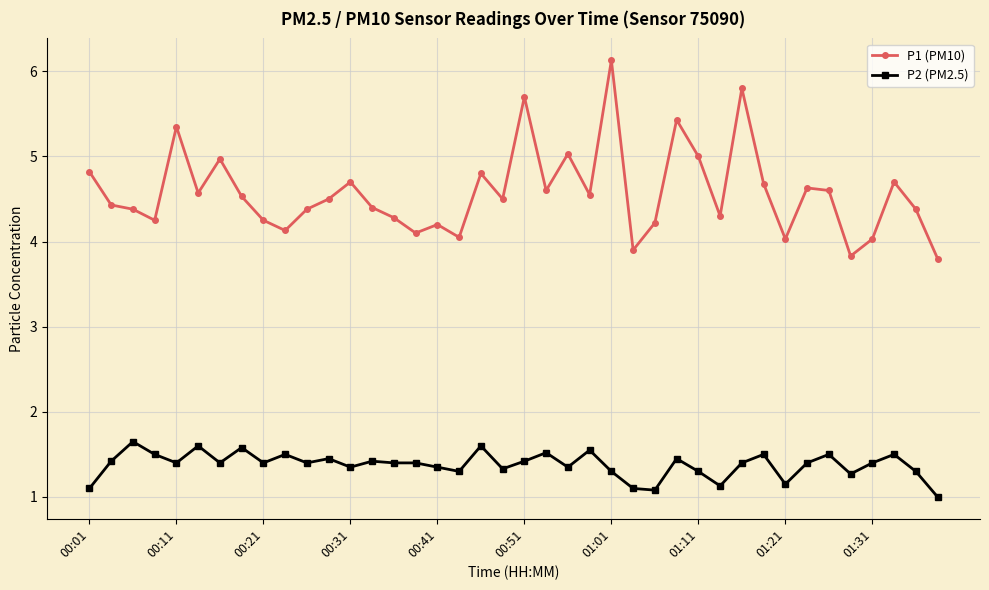

Rank the series by their maximum value, from highest to lowest.

P1 (PM10), P2 (PM2.5)